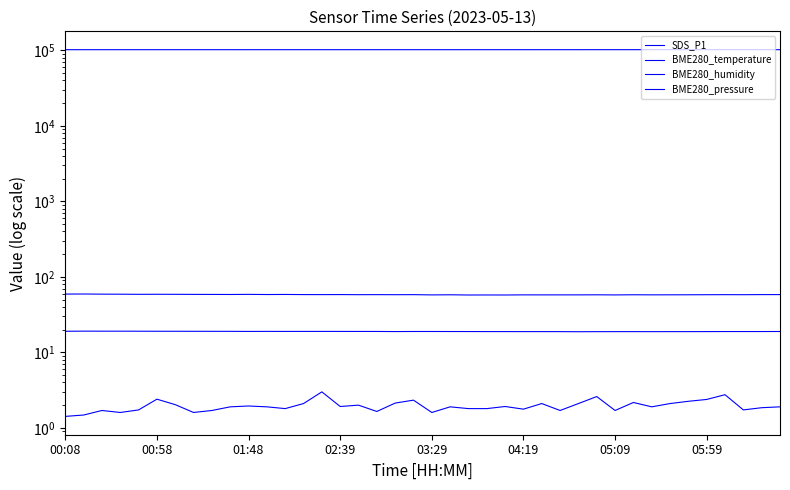

Which category has the highest value in the BME280_temperature series?

00:58